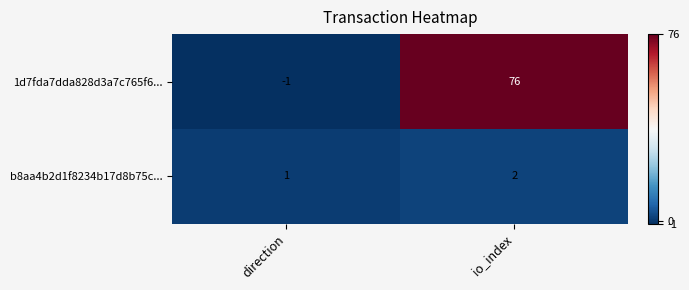

Reading right to left, what are all the values shown in this chart?

1d7fda7dda828d3a7c765f6...: io_index=76	direction=-1
b8aa4b2d1f8234b17d8b75c...: io_index=2	direction=1